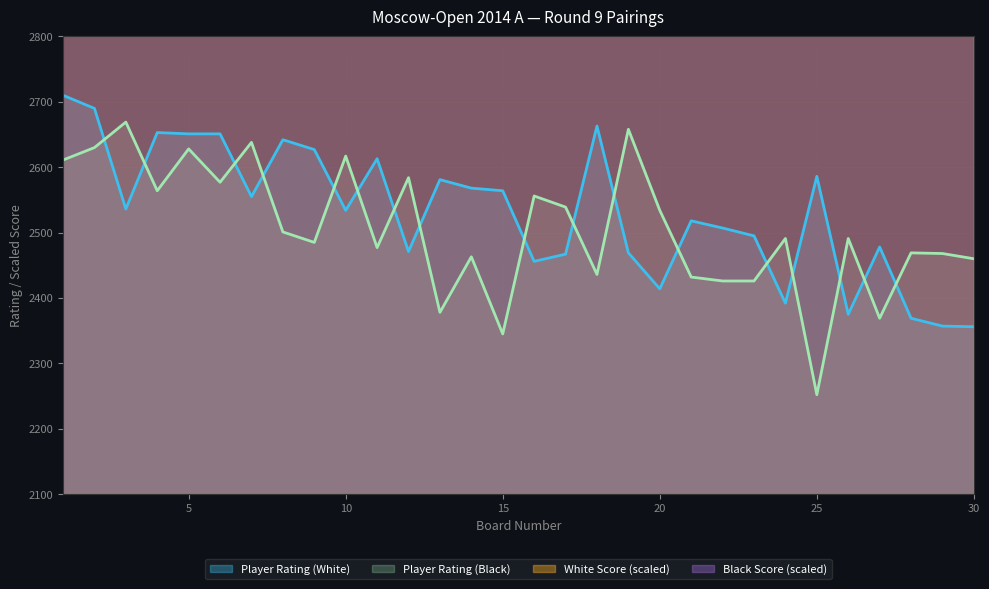

How many distinct data groups are displayed?

4